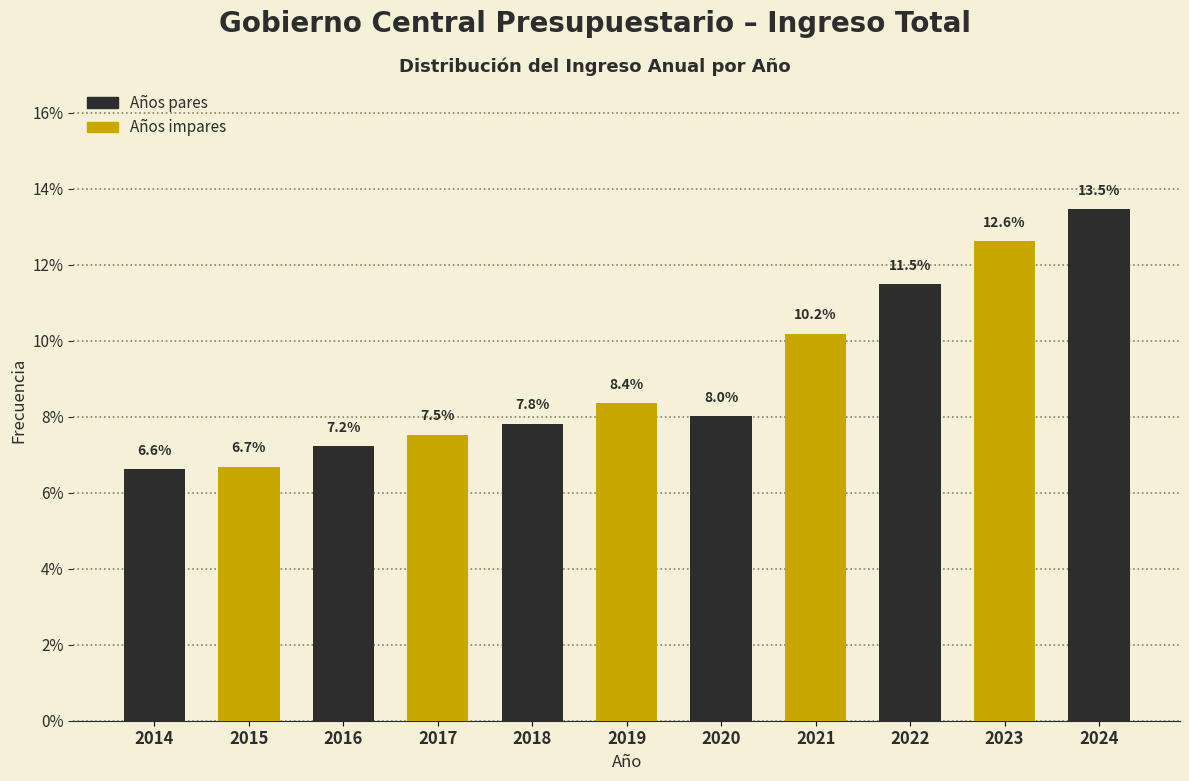

Reading left to right, what are all the values shown in this chart?

2014=6.6	2015=6.7	2016=7.2	2017=7.5	2018=7.8	2019=8.4	2020=8.0	2021=10.2	2022=11.5	2023=12.6	2024=13.5